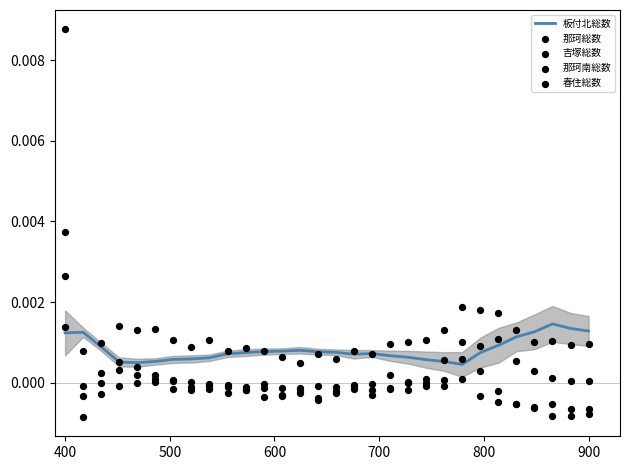

Which series has the largest Y range (max minus min)?

那珂総数